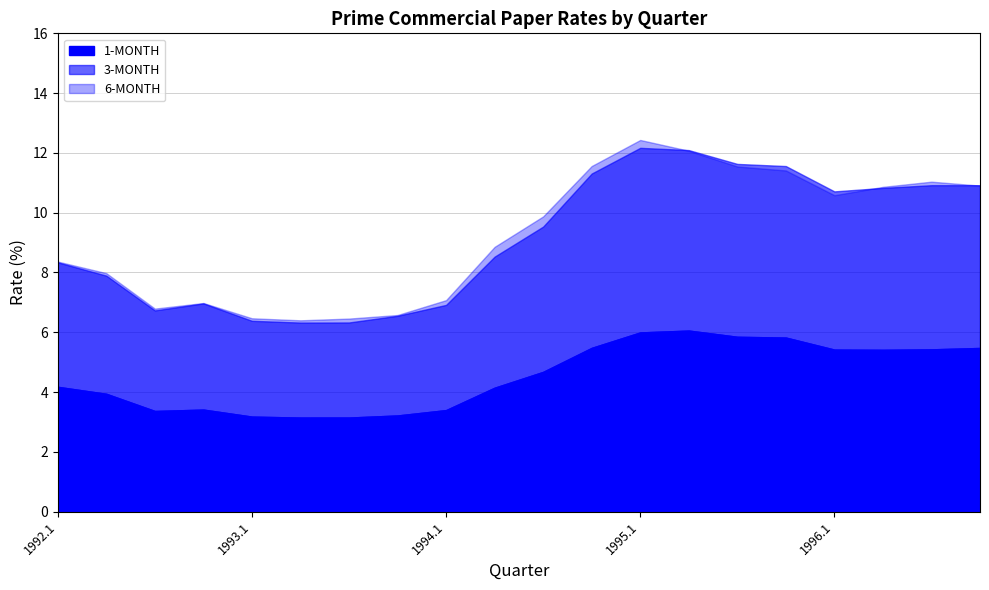

List the series in order of their peak value, highest first.

6-MONTH, 3-MONTH, 1-MONTH